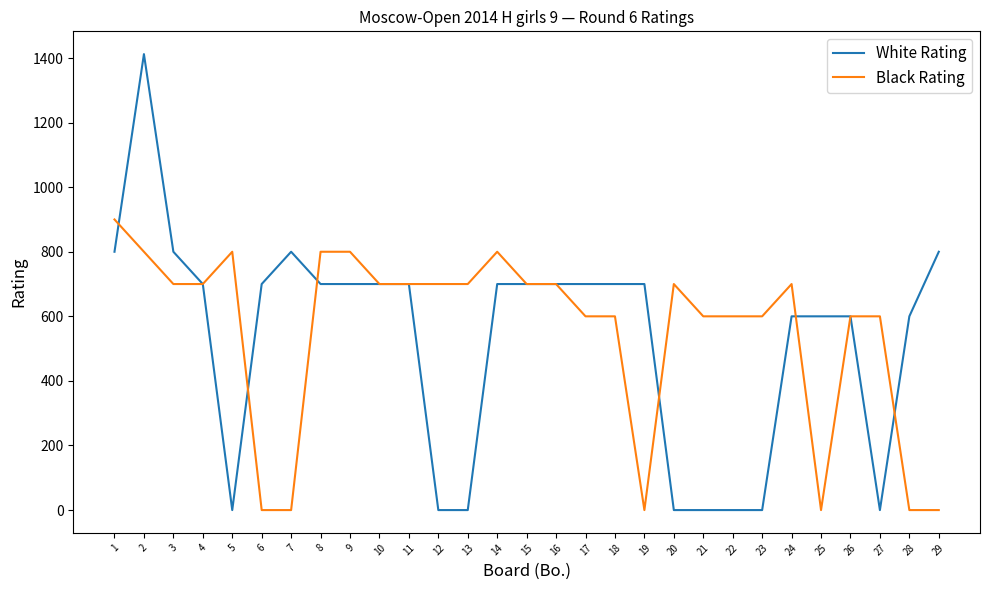

What is the maximum value shown in the chart?

1412